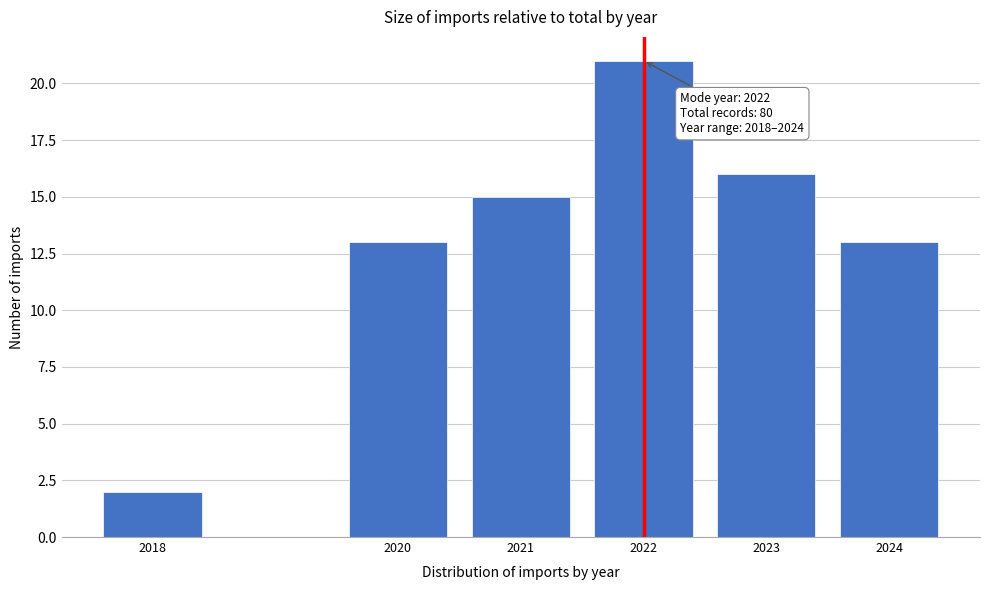

Reading left to right, what are all the values shown in this chart?

2018=2	2020=13	2021=15	2022=21	2023=16	2024=13